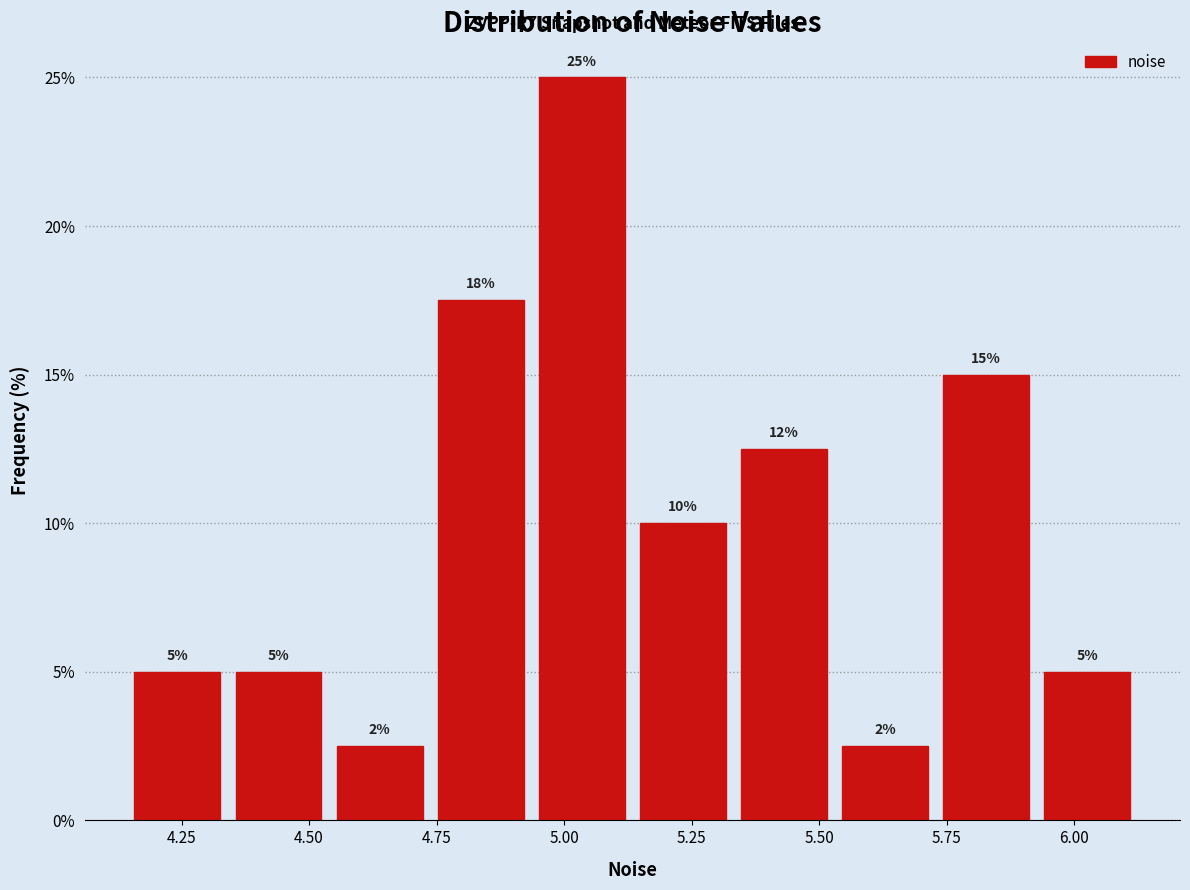

Around what value on the x-axis is the tallest bar? Give the approximate position of its centre, as read against the axis.

5.05